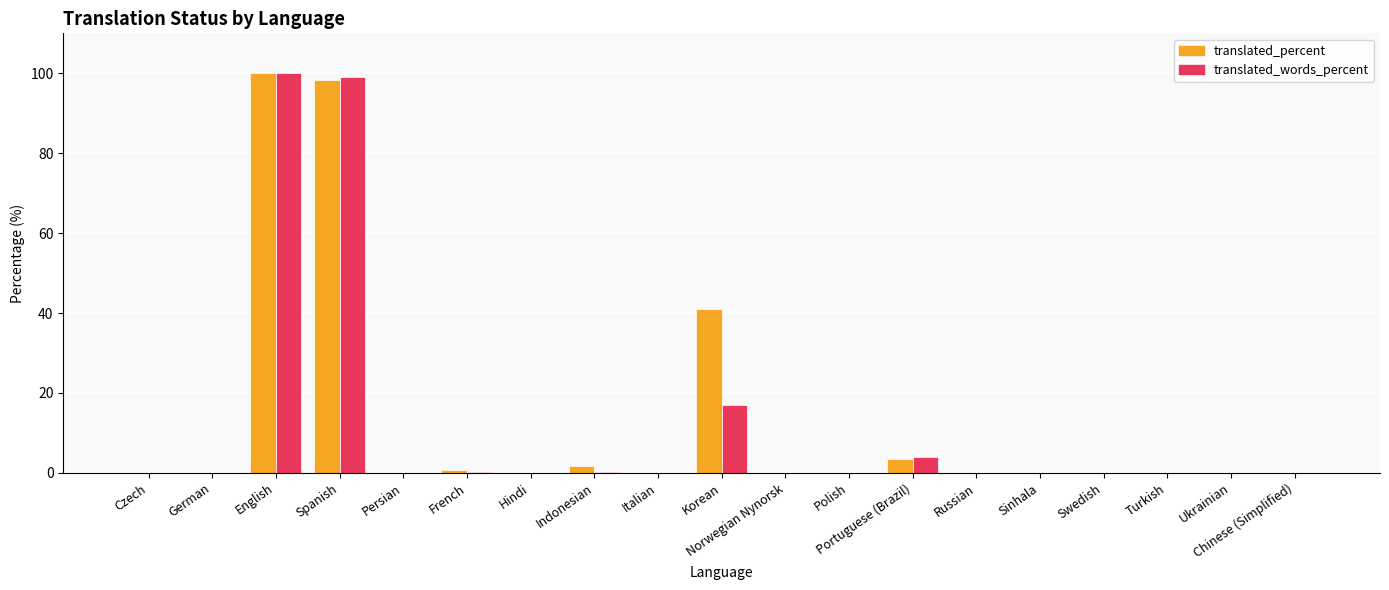

Which series has the largest total across all categories?

translated_percent